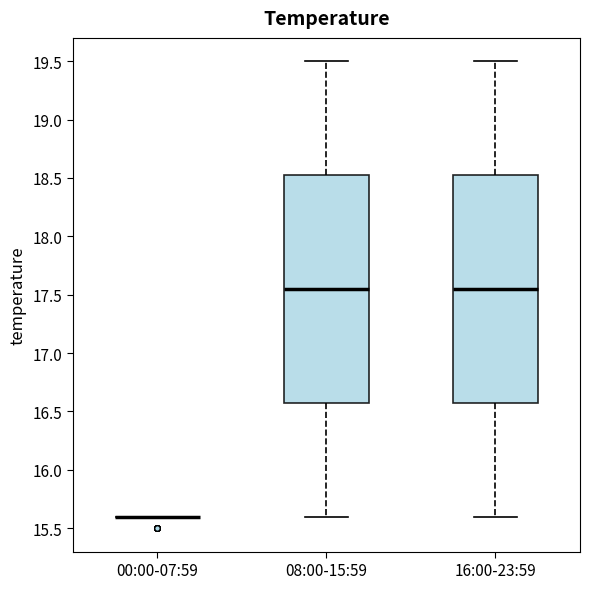

Reading left to right, read every box against the y-axis: the position of its median line, the range the box covers, and the ends of its whiskers. The values are not printed on the chart, so give them approximately, as read against the axis.

00:00-07:59: box collapsed to a line at 15.60, whiskers 15.60 to 15.60
08:00-15:59: median 17.55, box 16.60 to 18.55, whiskers 15.60 to 19.50
16:00-23:59: median 17.55, box 16.60 to 18.55, whiskers 15.60 to 19.50